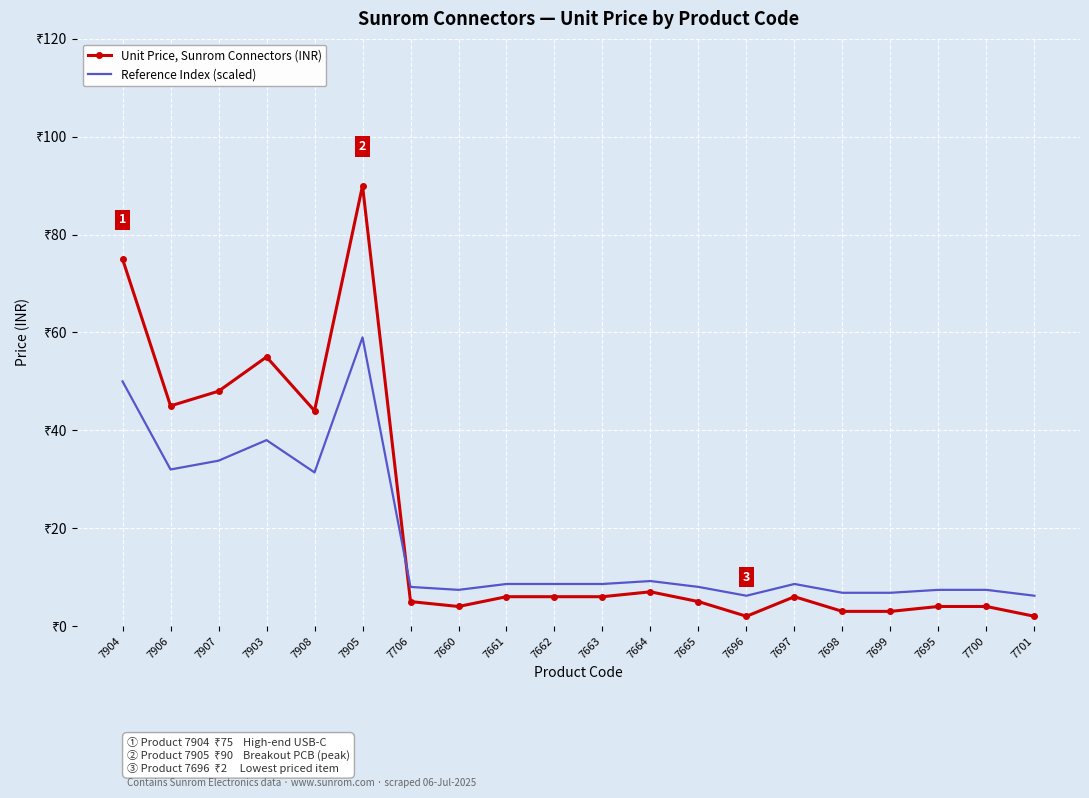

What are all the series names shown in the legend?

Unit Price, Sunrom Connectors (INR), Reference Index (scaled)